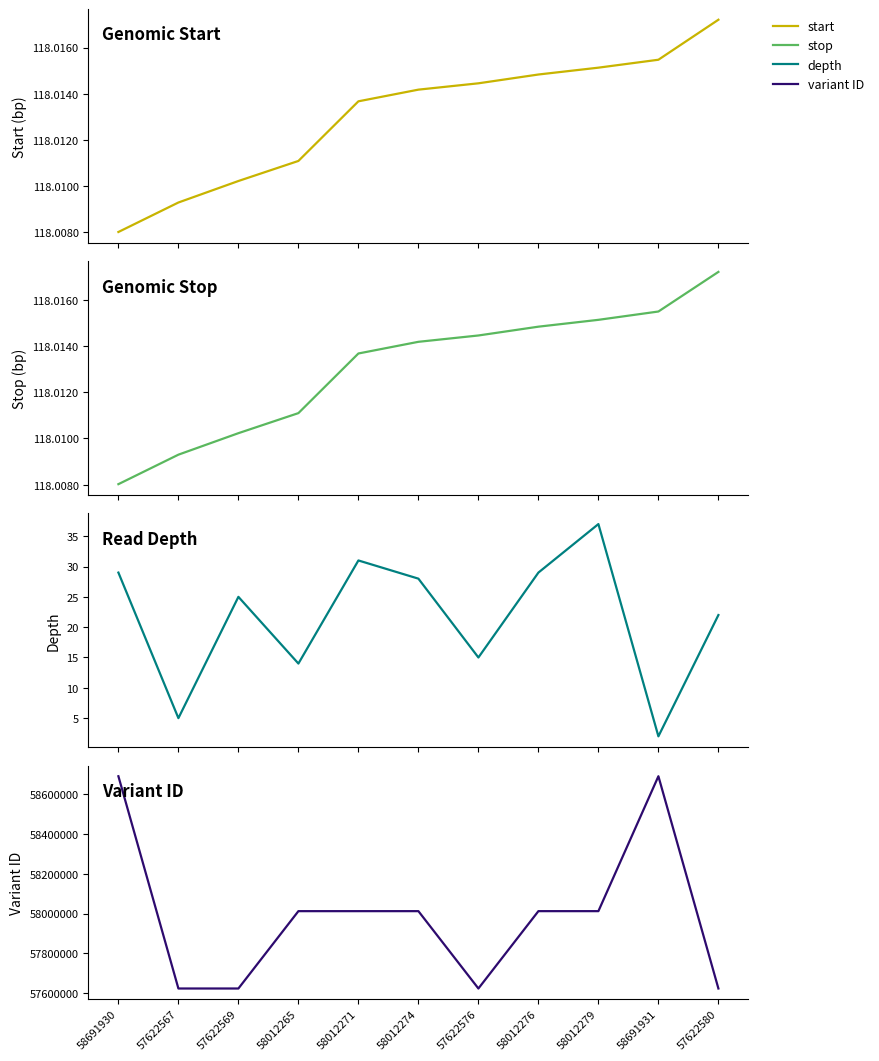

True or false: variant ID has a value of 58012276 at 58012276.

True